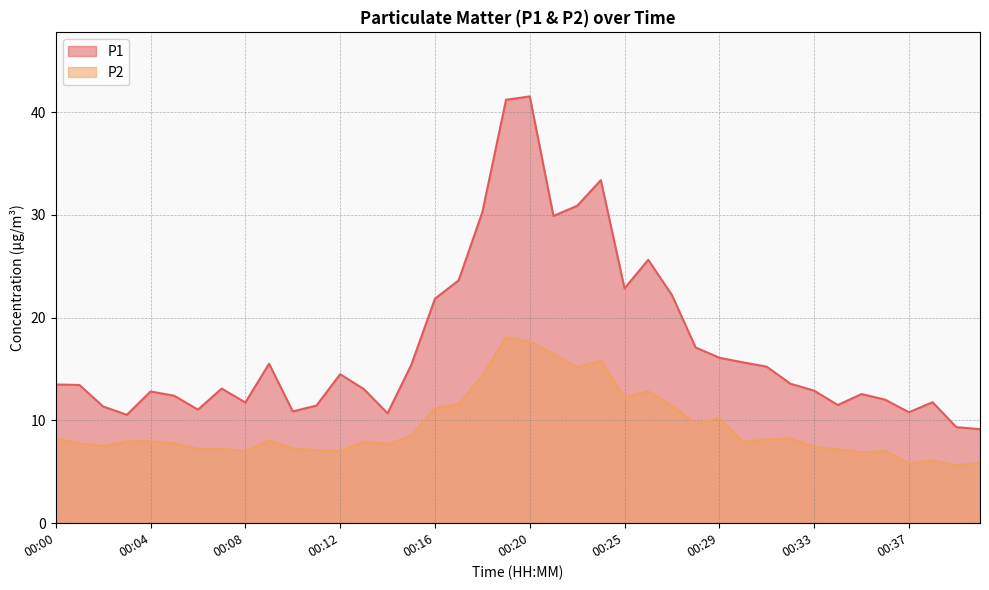

Does the chart have visible grid lines?

Yes